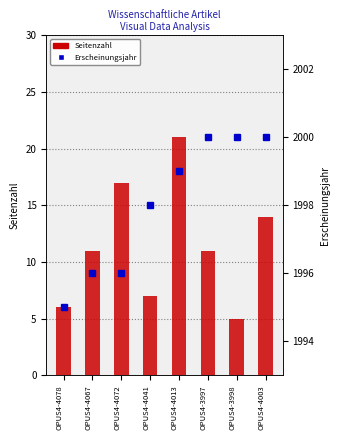

Reading right to left, transcribe all the data shown in this chart.

Seitenzahl: OPUS4-4003=14	OPUS4-3998=5	OPUS4-3997=11	OPUS4-4013=21	OPUS4-4041=7	OPUS4-4072=17	OPUS4-4067=11	OPUS4-4078=6
Erscheinungsjahr: OPUS4-4003=2000	OPUS4-3998=2000	OPUS4-3997=2000	OPUS4-4013=1999	OPUS4-4041=1998	OPUS4-4072=1996	OPUS4-4067=1996	OPUS4-4078=1995